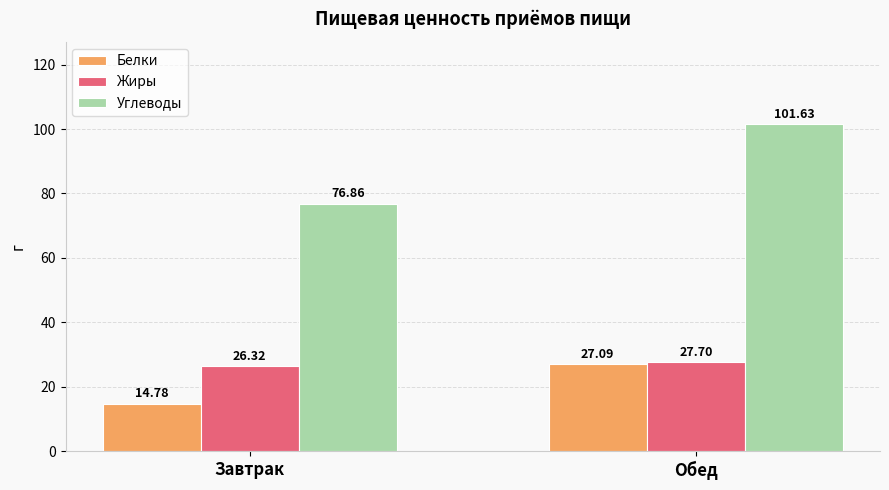

What is the average value of the Углеводы series?

89.2